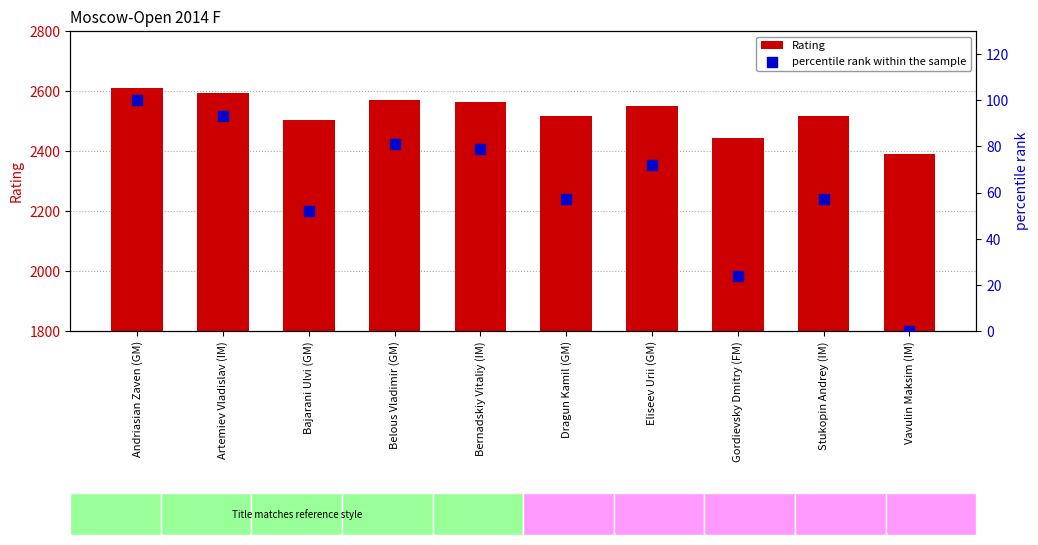

Which series has the widest spread of Y values?

Rating